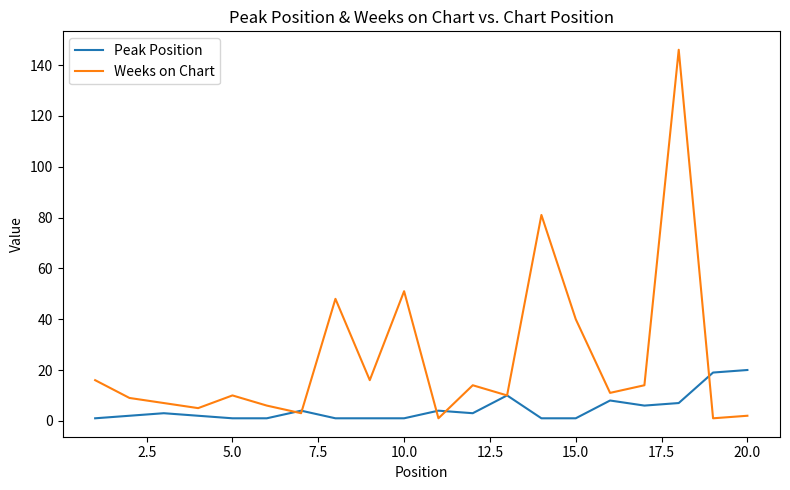

What is the highest value of the Peak Position series?

20